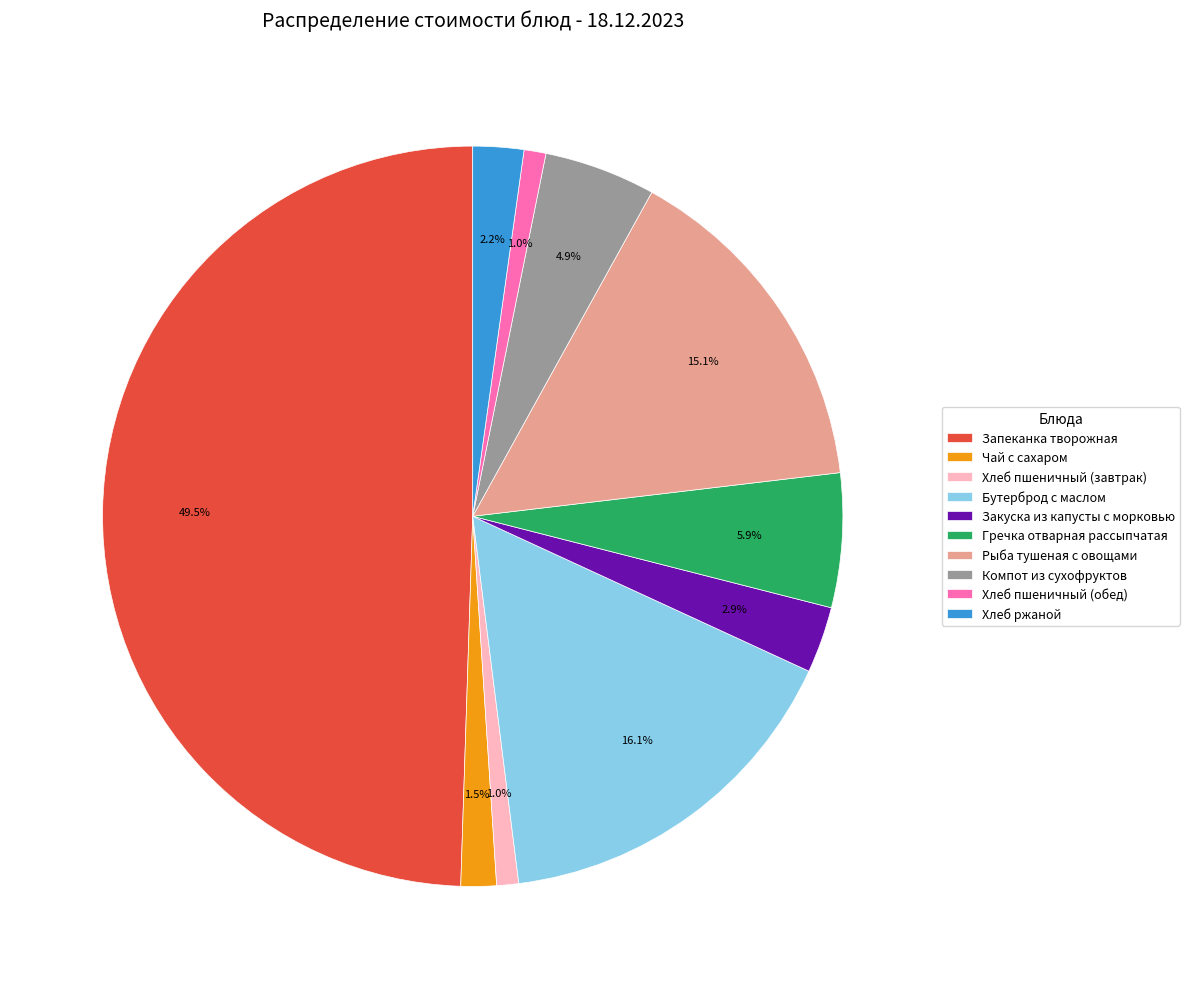

The Чай с сахаром slice represents 10% of the pie. True or false?

False